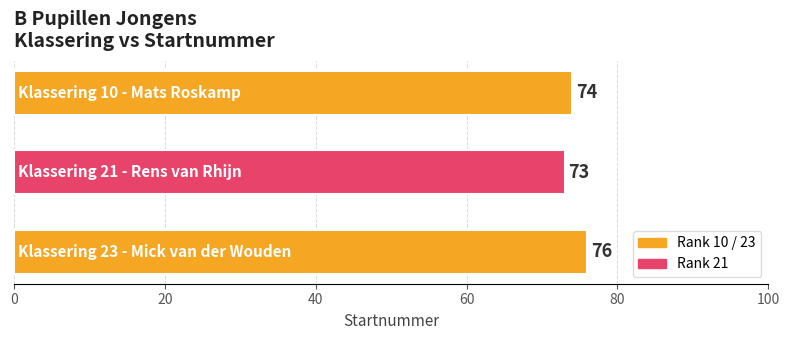

What is the maximum value shown in the chart?

76